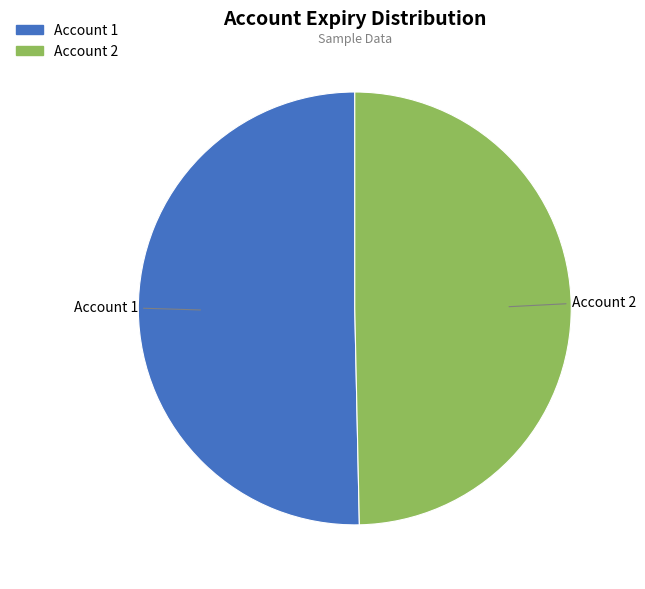

Which slice is the largest?

1